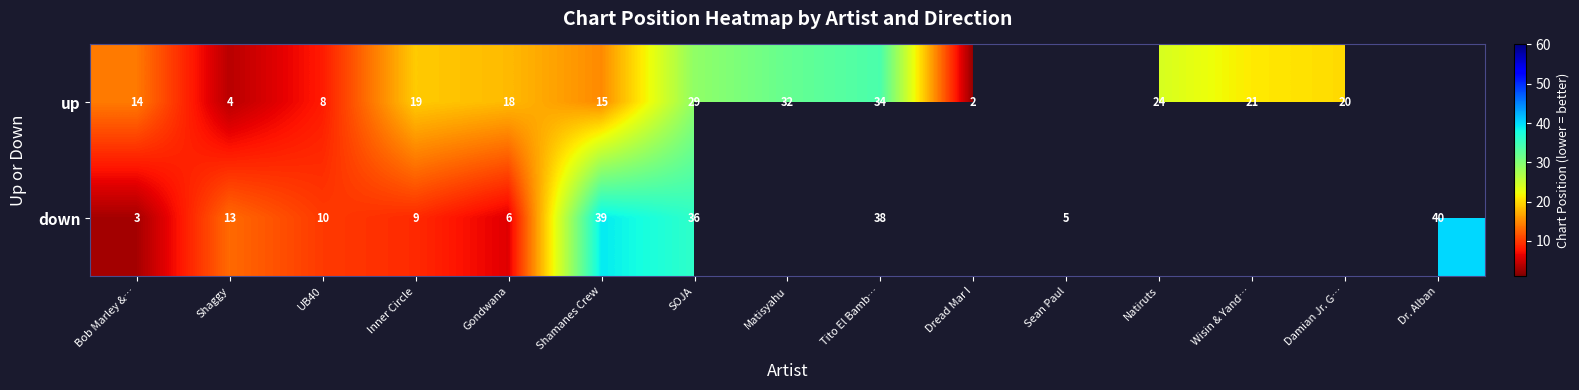

What is the difference between the highest and lowest values at SOJA?

7